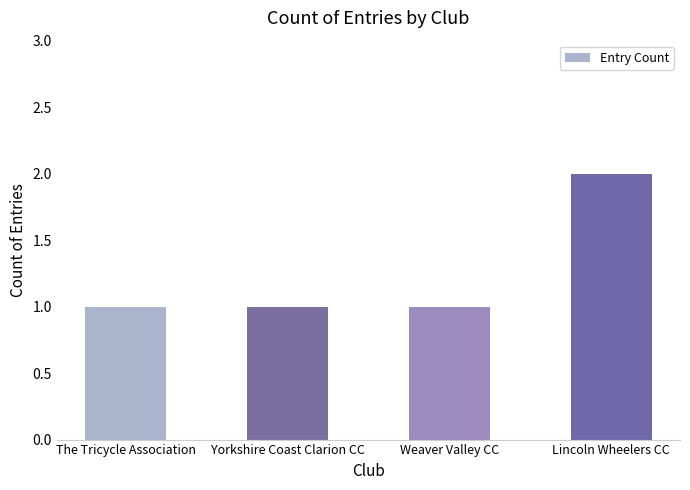

Reading left to right, extract all data points from this chart.

The Tricycle Association=1	Yorkshire Coast Clarion CC=1	Weaver Valley CC=1	Lincoln Wheelers CC=2